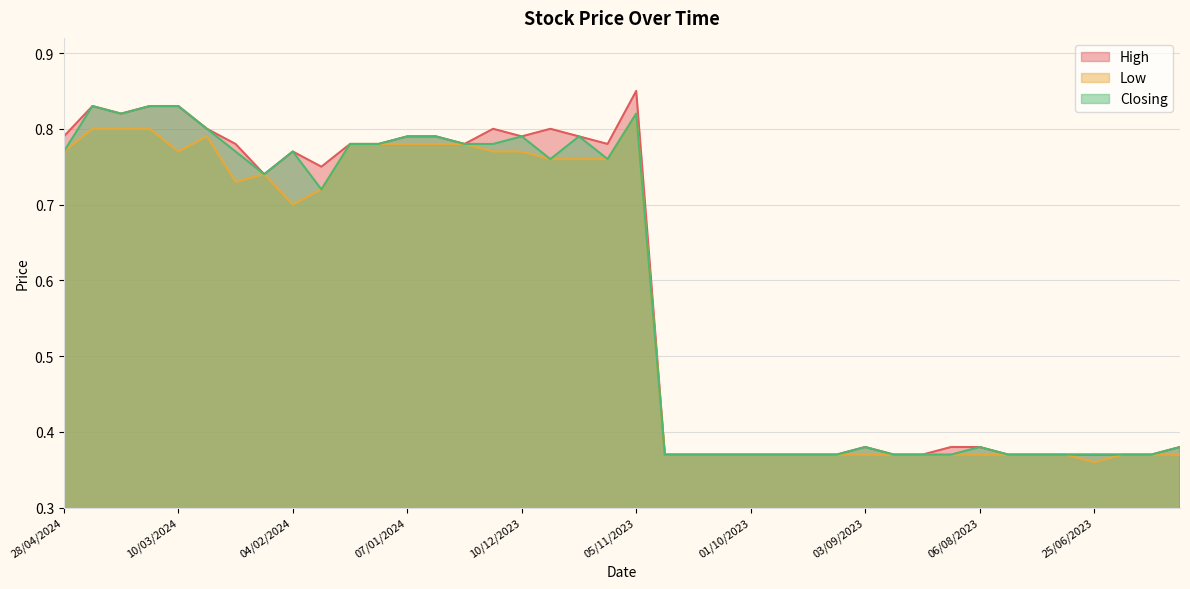

True or false: Closing has more than 0 points higher than both neighbors.

True